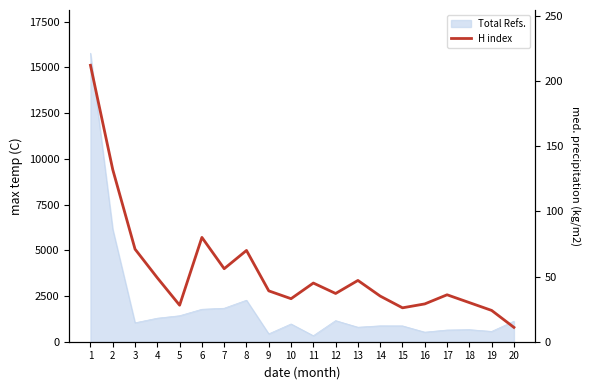

What is the sum of all values?

1090